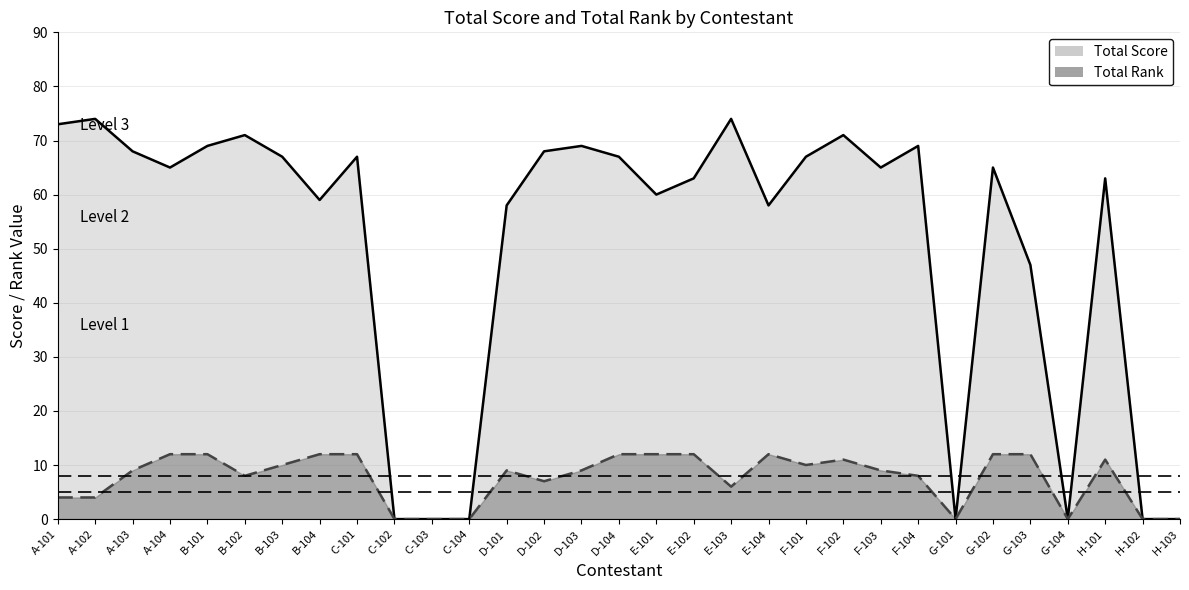

What is the difference between the second highest and minimum values in the Total Rank series?

12